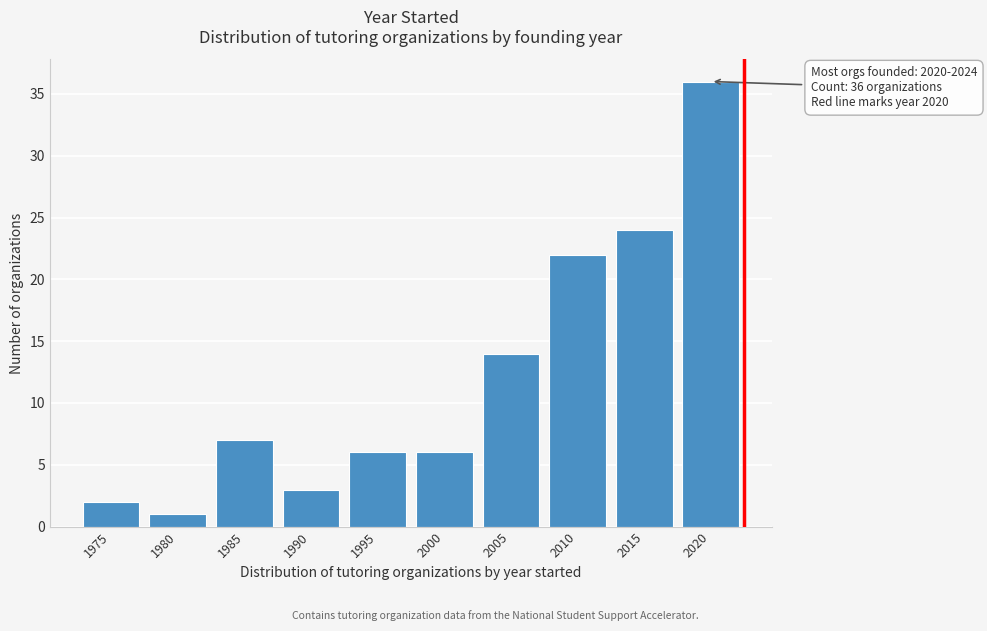

Reading left to right, extract all data points from this chart.

1975=2	1980=1	1985=7	1990=3	1995=6	2000=6	2005=14	2010=22	2015=24	2020=36